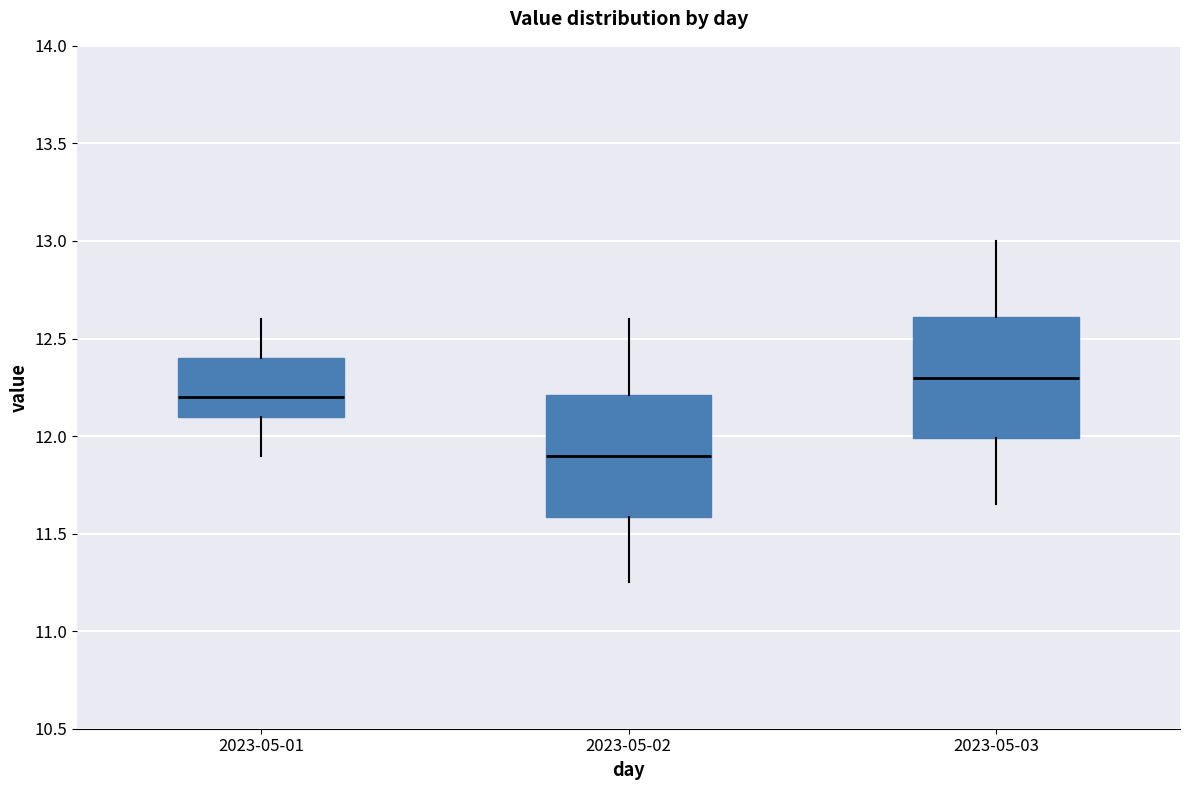

Which box's median line is the highest?

2023-05-03